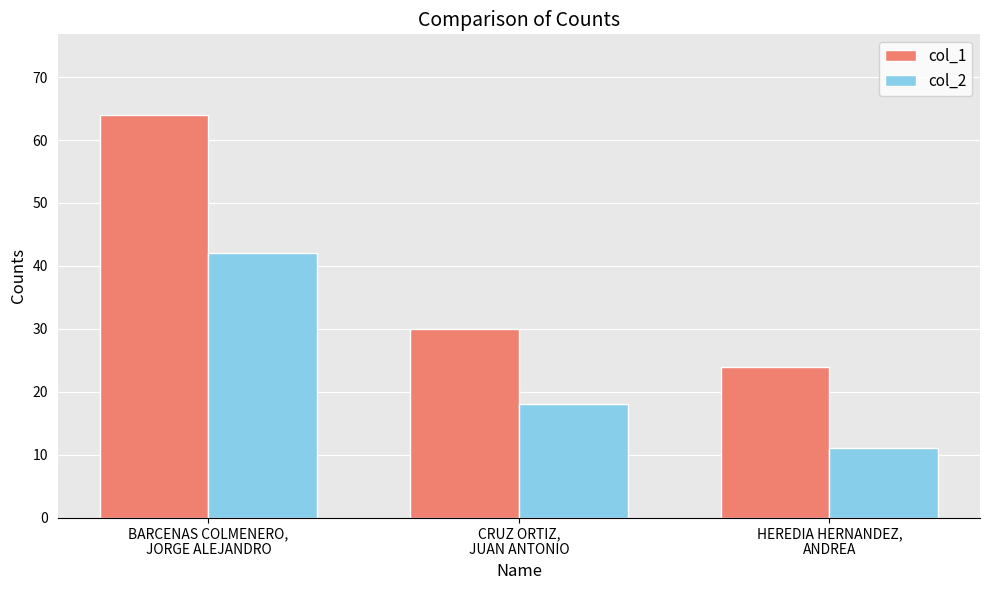

Rank the categories by col_1 value from highest to lowest.

BARCENAS COLMENERO,
JORGE ALEJANDRO, CRUZ ORTIZ,
JUAN ANTONIO, HEREDIA HERNANDEZ,
ANDREA